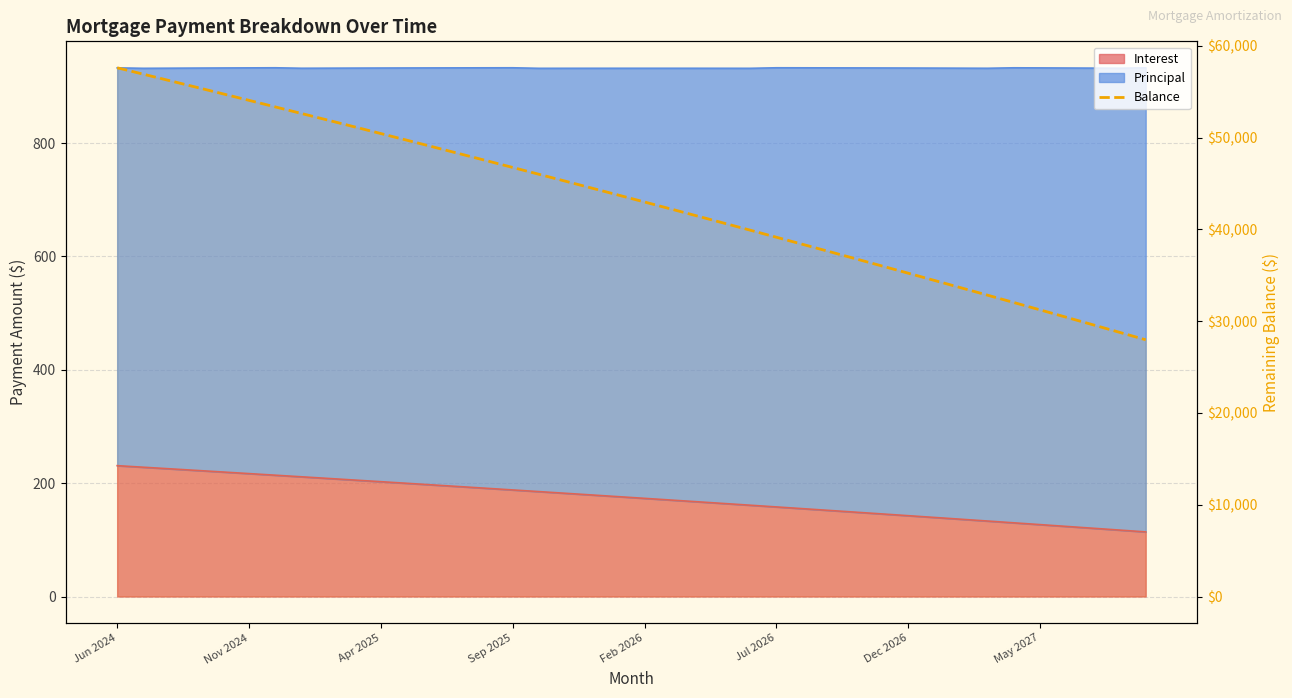

Rank the categories by value from lowest to highest.

39, 38, 37, 36, 35, 34, 33, 32, 31, 30, 29, 28, 27, 26, 25, 24, 23, 22, 21, 20, 19, 18, 17, 16, 15, 14, 13, 12, 11, 10, 9, 8, May 2027, Dec 2026, Jul 2026, Feb 2026, Sep 2025, Apr 2025, Nov 2024, Jun 2024